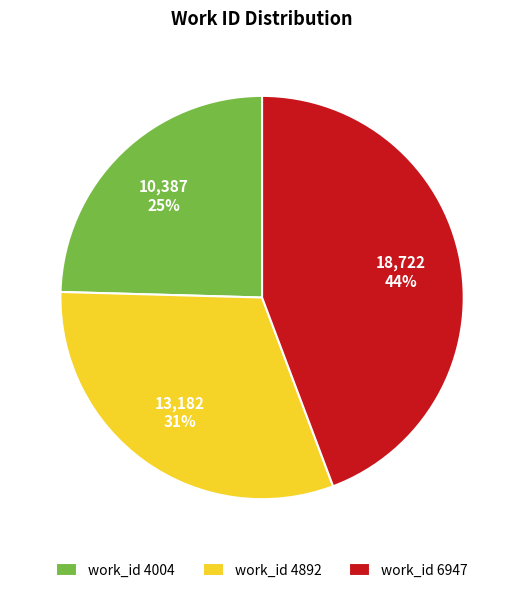

To the nearest percent, what is the average slice percentage?

33%